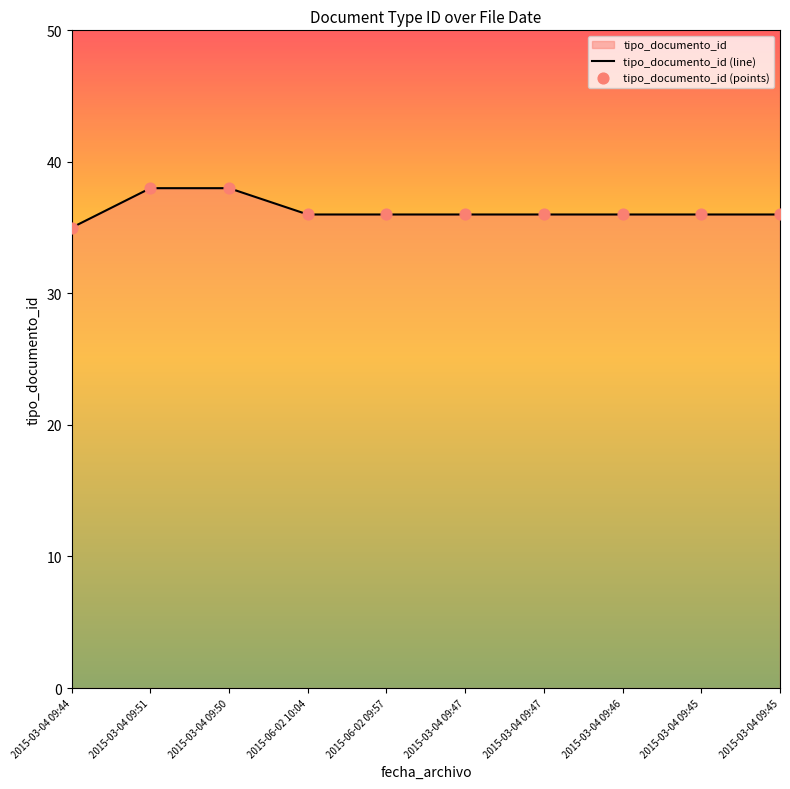

What is the ratio of the value at 2015-03-04 09:46 to the value at 2015-03-04 09:47?

1.0